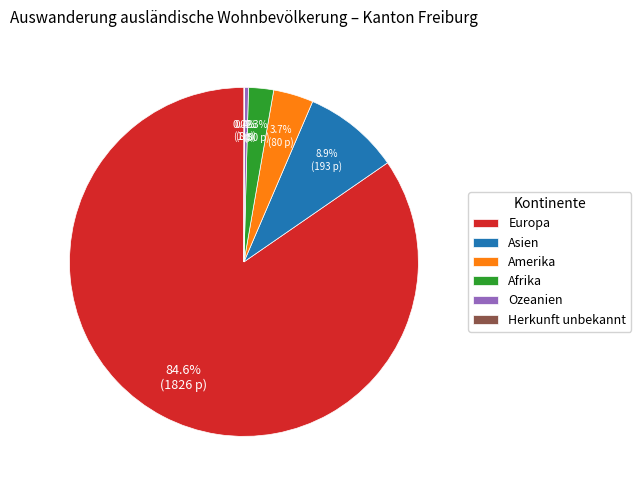

True or false: Asien accounts for 9% of the total.

True